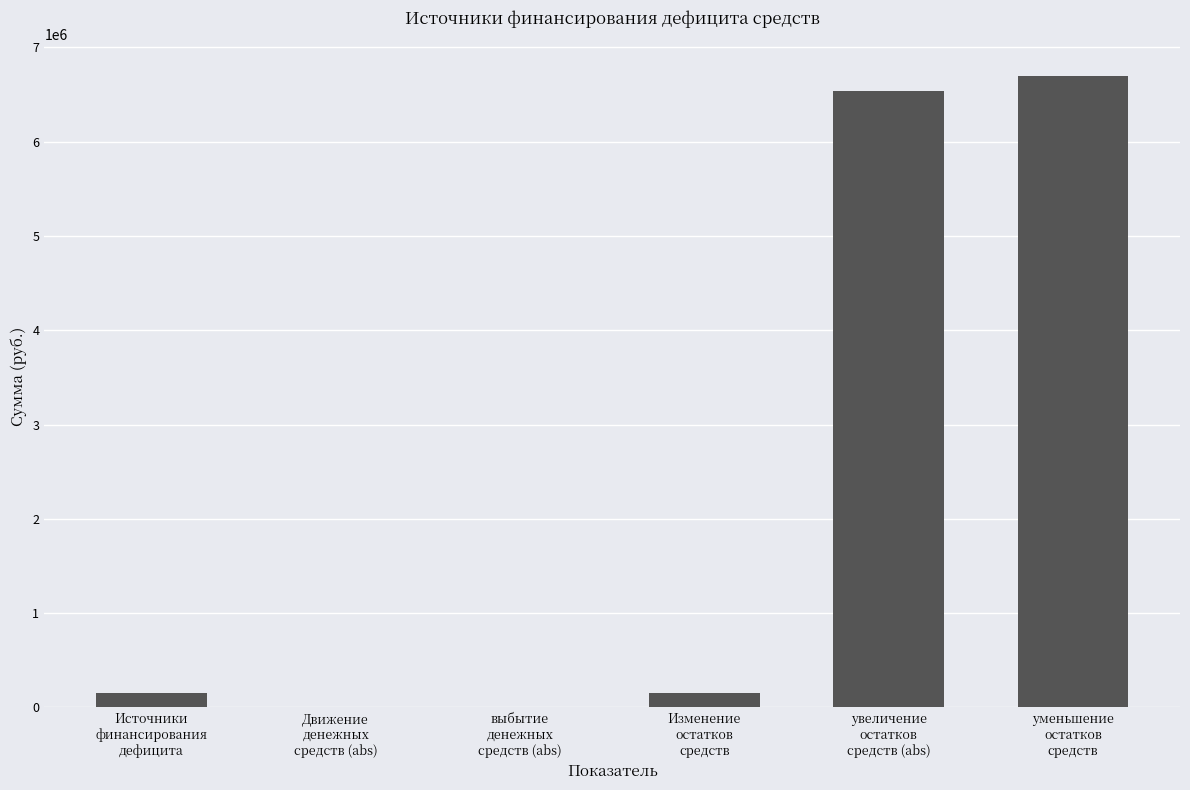

What is the sum of all values?

13564509.1